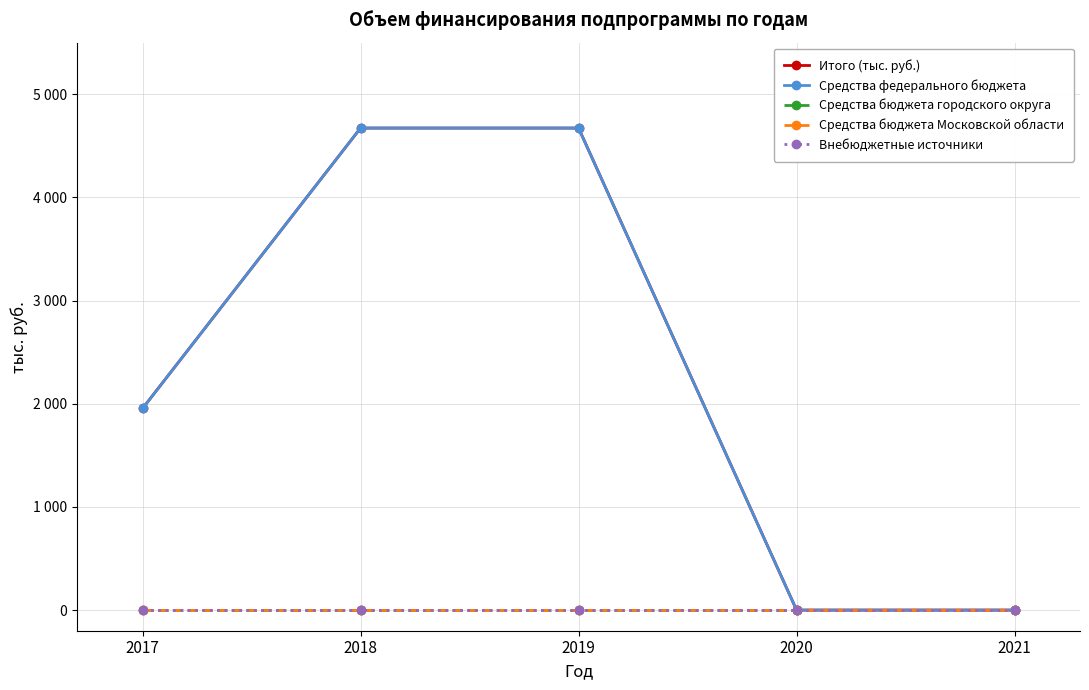

Is this an area chart (filled region under the line)?

No